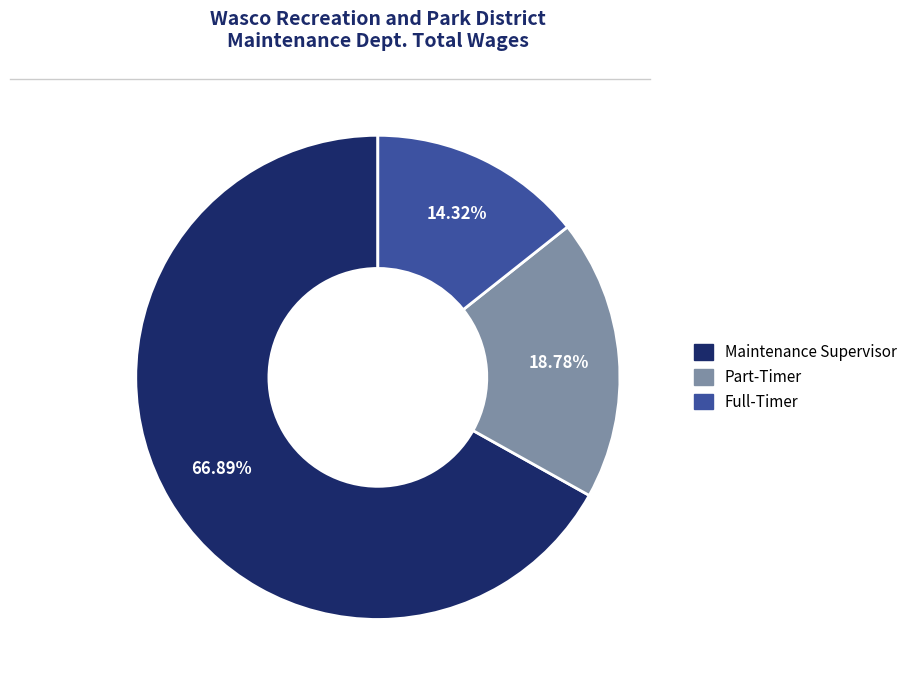

Is there a majority slice in this chart?

Yes